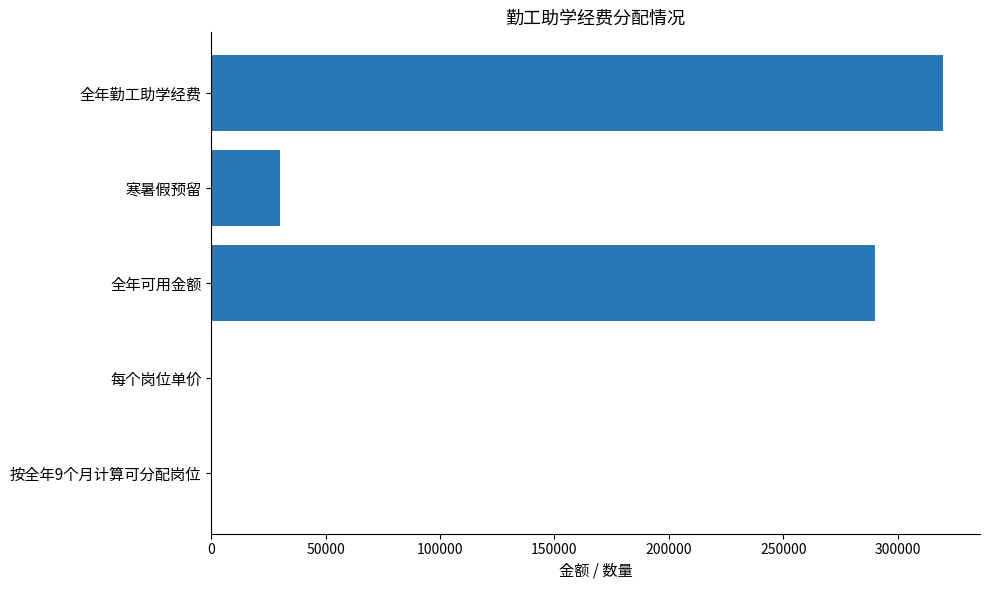

Count the number of categories in the chart.

5